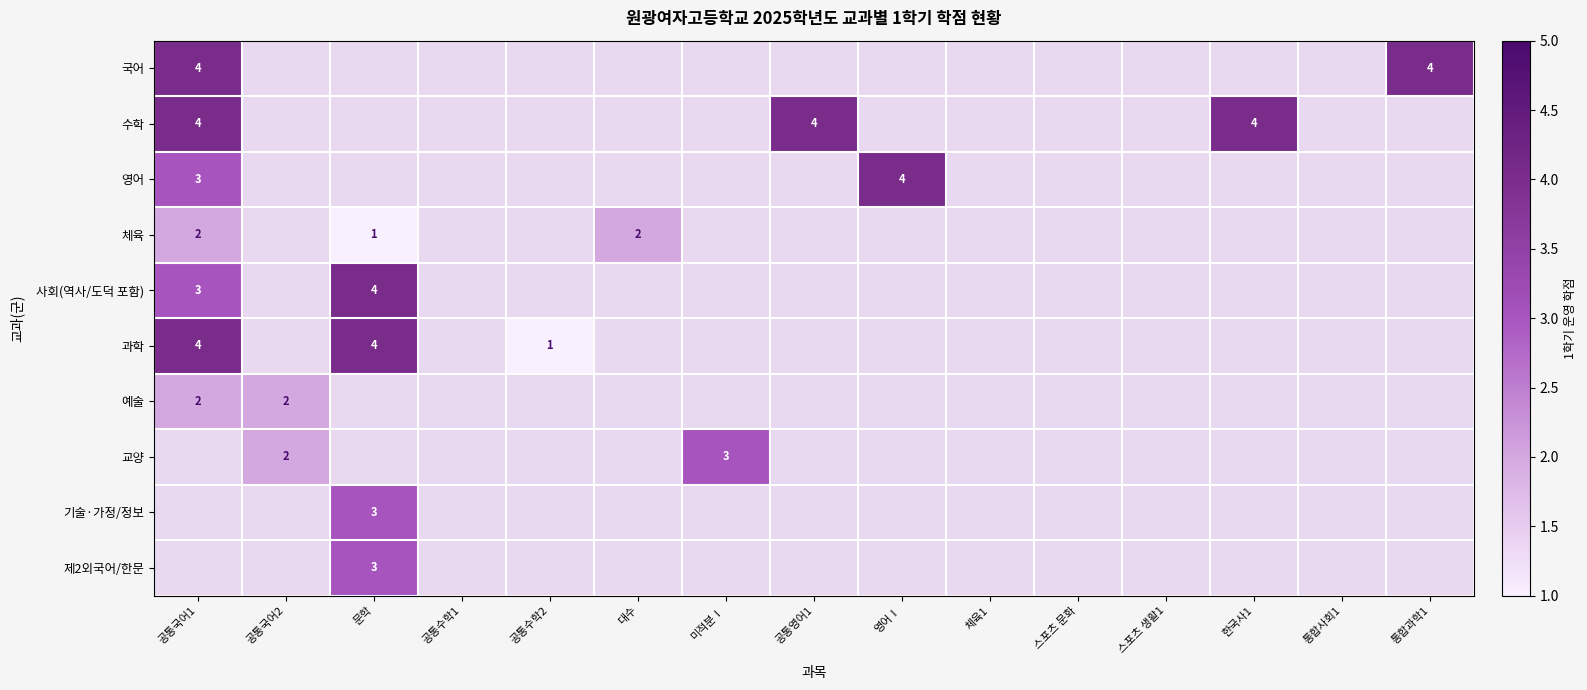

The 체육 series shows 1 at 문학. True or false?

True